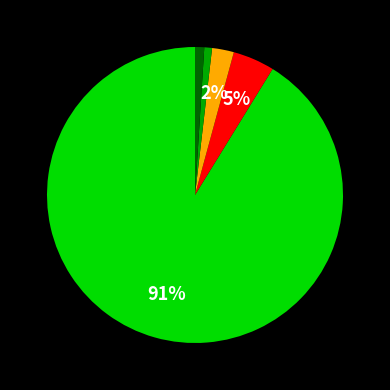

To the nearest percent, what is the difference between the largest and smallest slice percentages?

90%